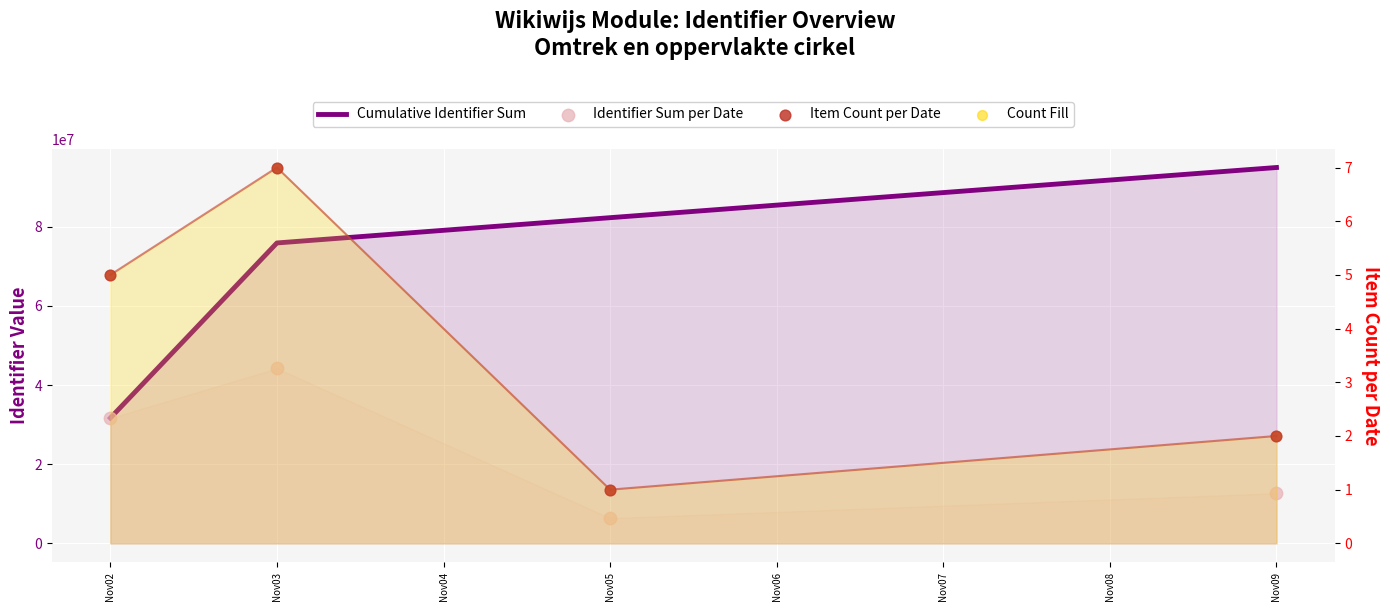

At which category is the sum across all series the highest?

Nov03